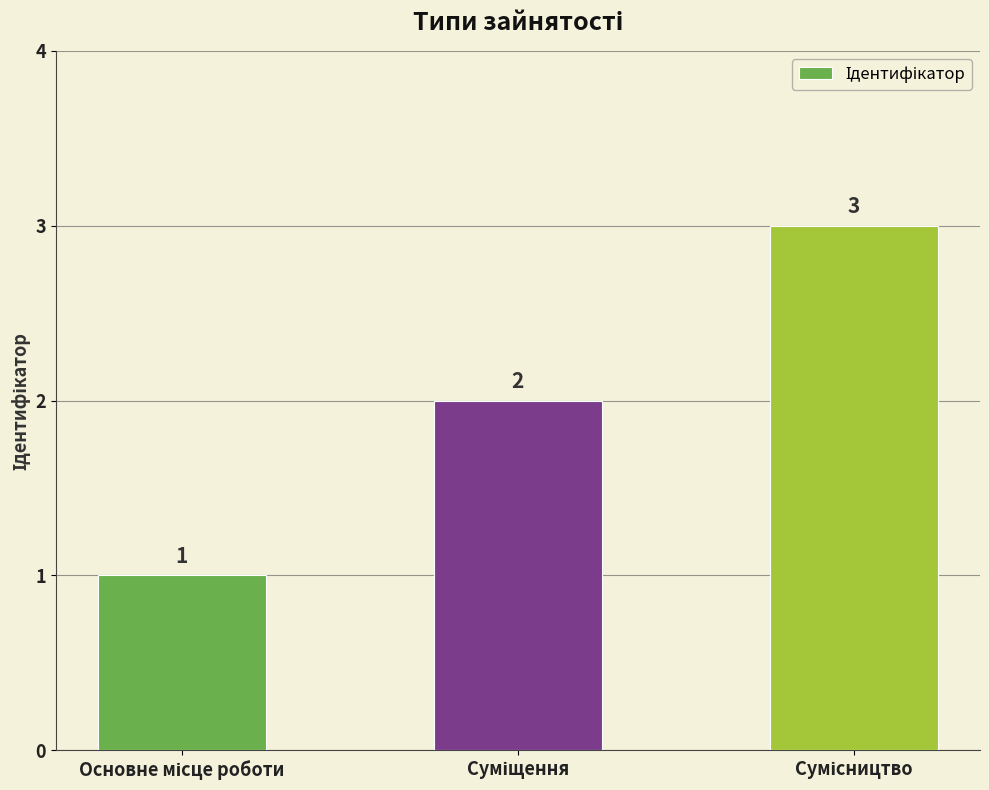

What is the value of the 1st bar from the left?

1